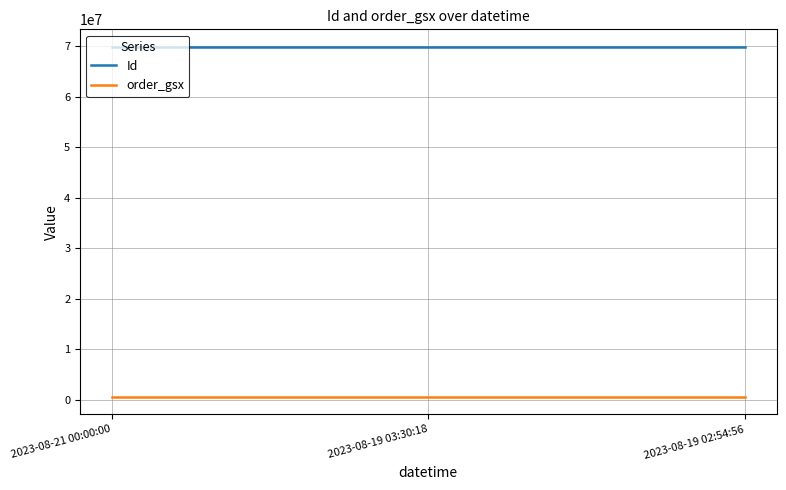

What are all the series names shown in the legend?

Id, order_gsx